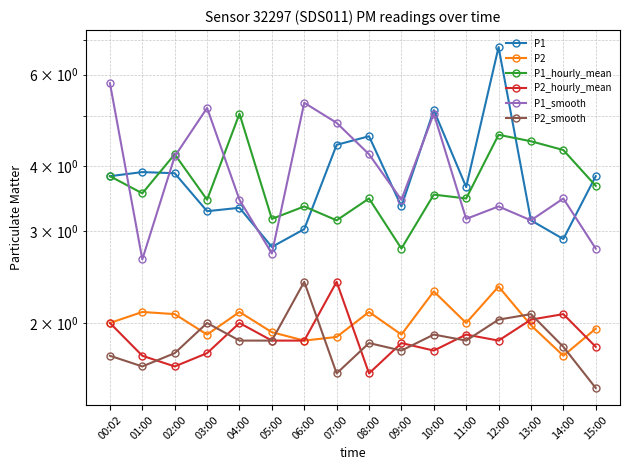

What is the sum of all P1_hourly_mean values?

60.1